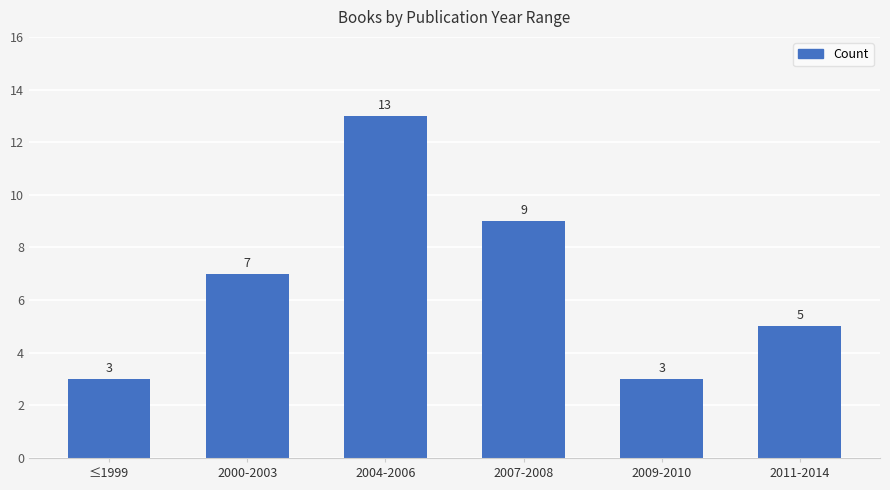

Approximately how many times larger is the value at 2009-2010 compared to 2004-2006?

0.2